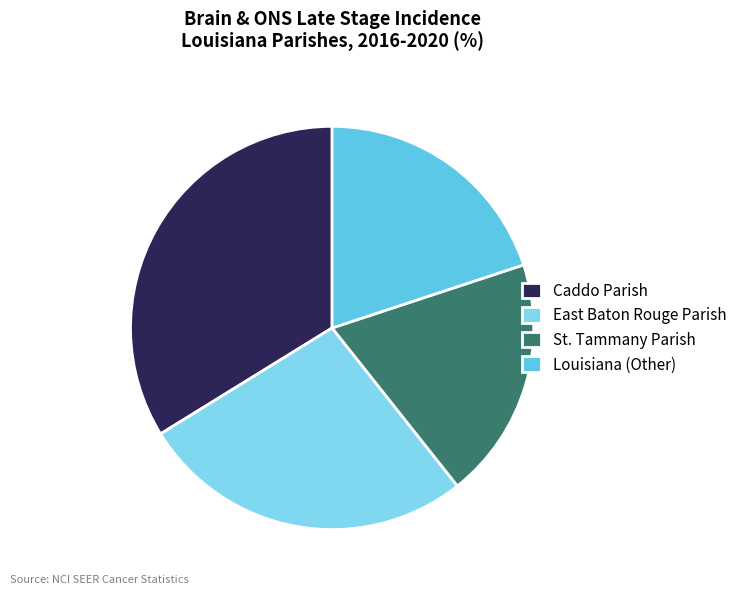

To the nearest percent, what is the combined percentage of Louisiana (Other) and St. Tammany Parish?

39%